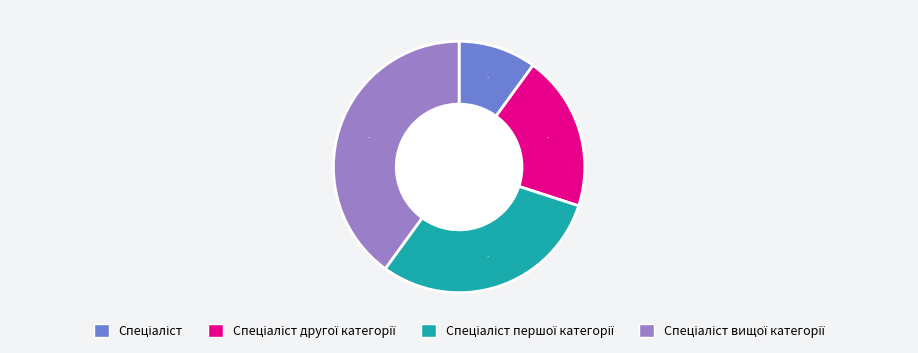

To the nearest percent, what is the average slice percentage?

25%